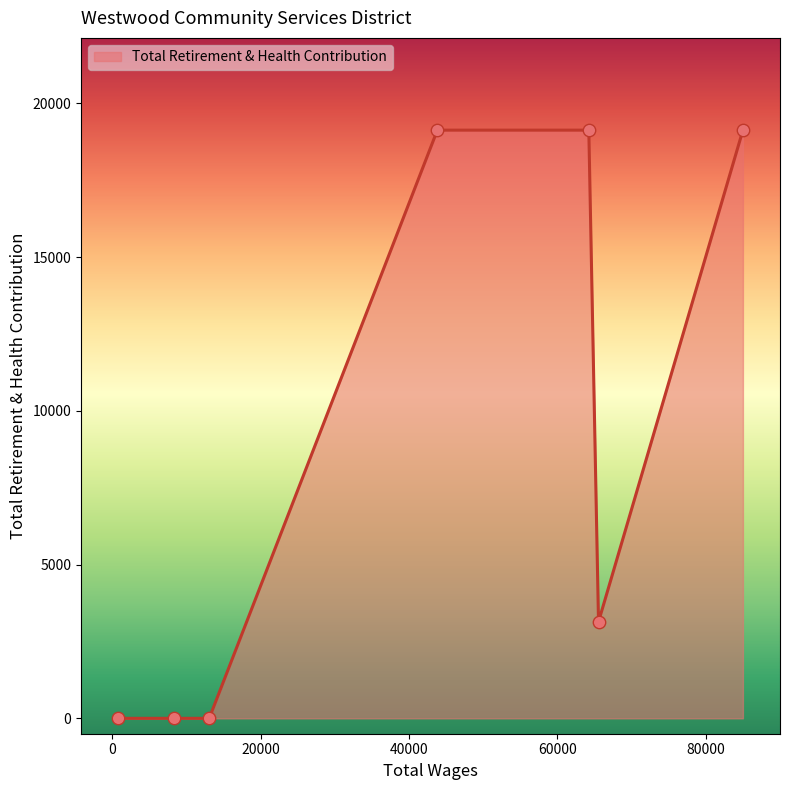

What is the difference between the maximum and minimum values?

19127